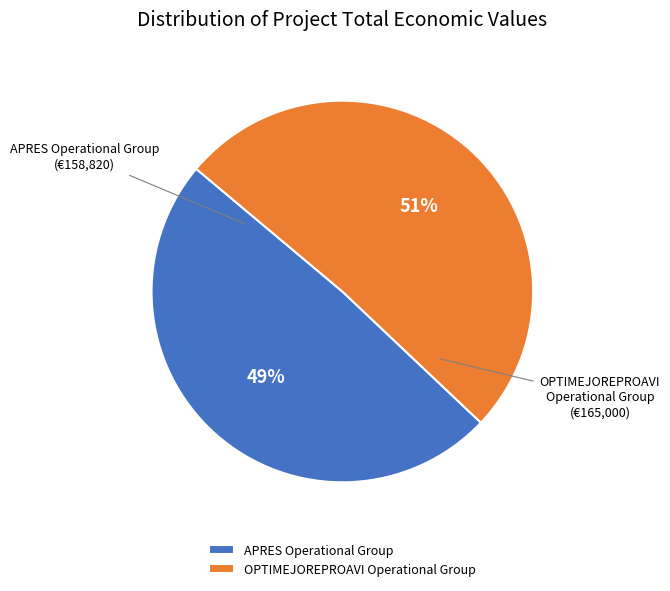

Is the sum of OPTIMEJOREPROAVI Operational Group and APRES Operational Group greater than half?

Yes